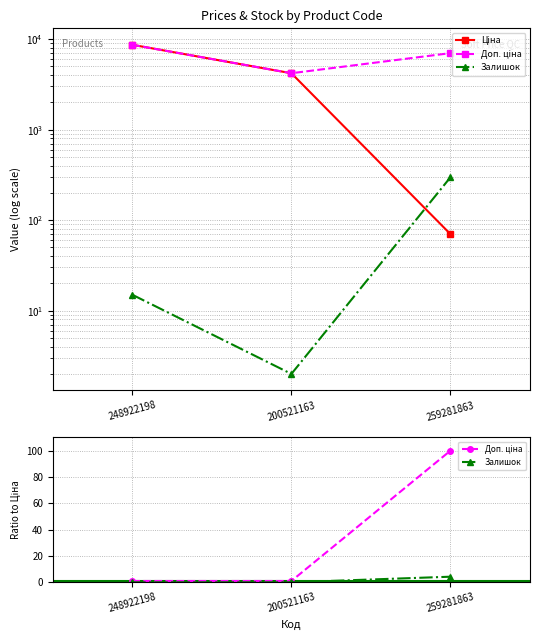

Which has a higher value, 200521163 or 259281863?

200521163